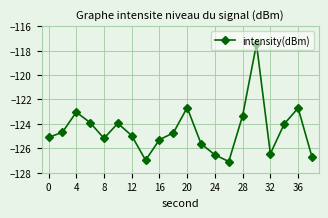

What is the smallest value displayed?

-127.1